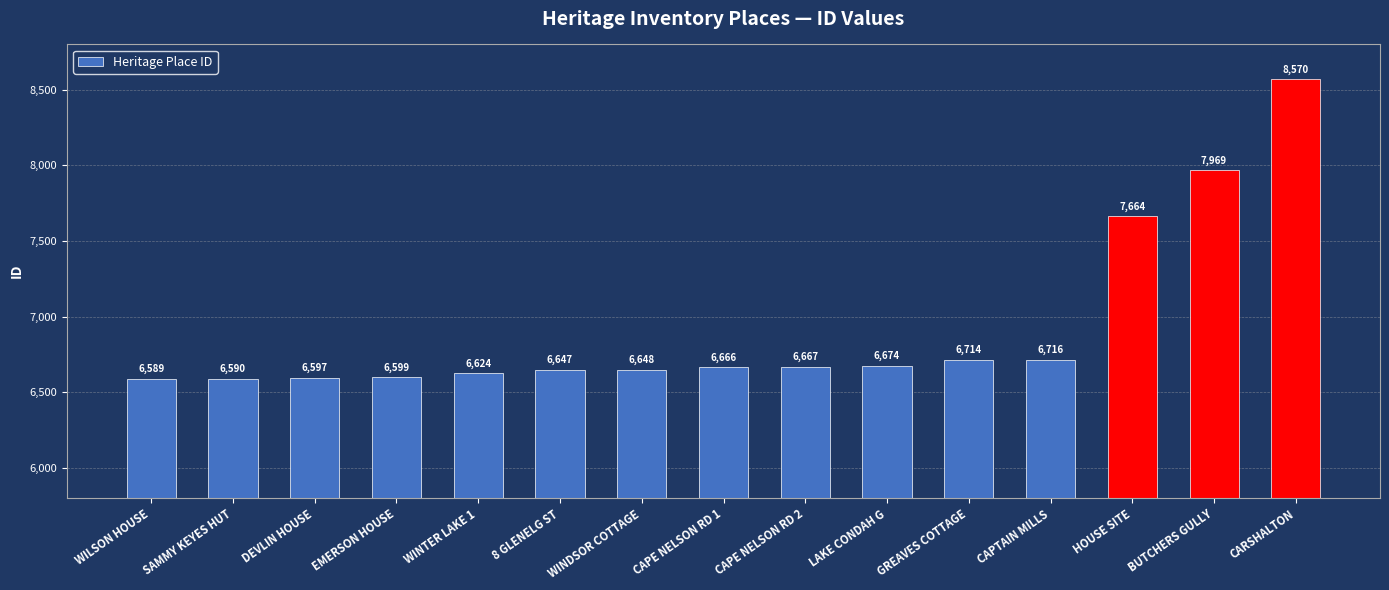

Reading right to left, what are all the values shown in this chart?

8570	7969	7664	6716	6714	6674	6667	6666	6648	6647	6624	6599	6597	6590	6589